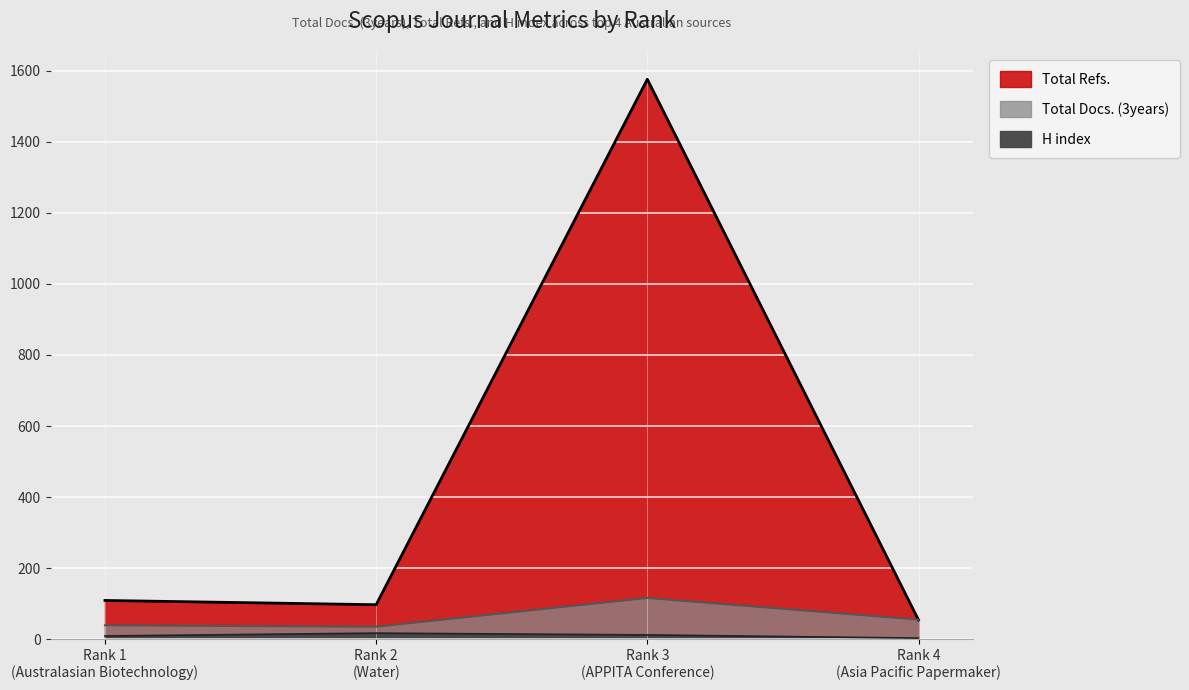

True or false: Total Docs. (3years) has more than 0 points higher than both neighbors.

True